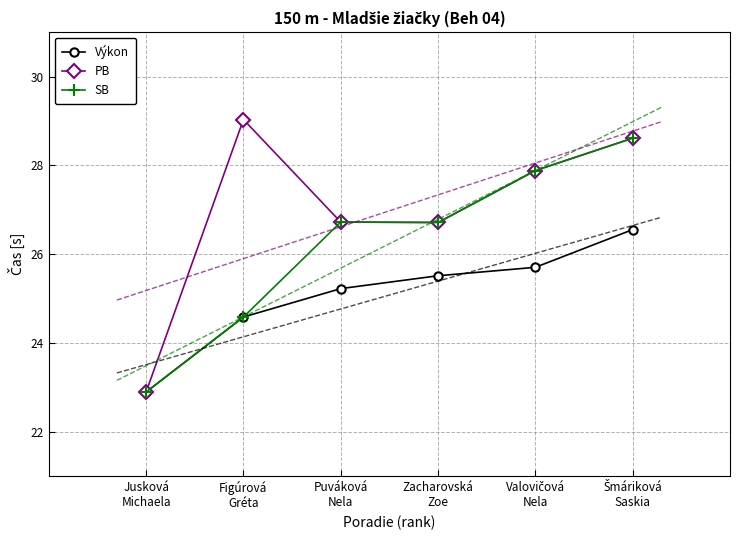

At how many categories does at least one series exceed 24?

5